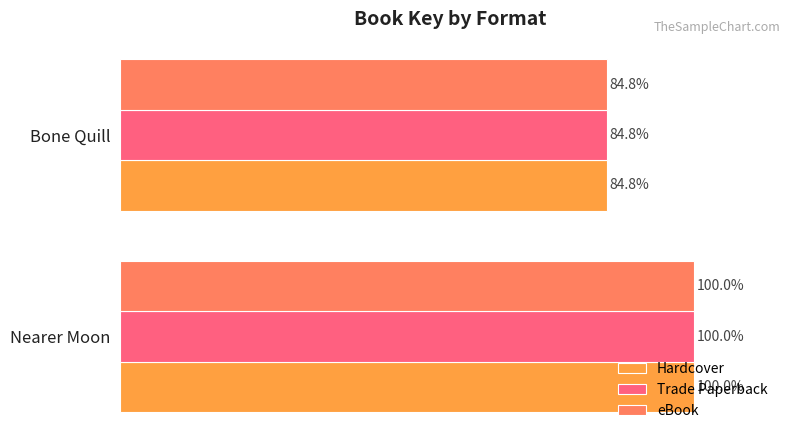

Which label corresponds to the largest value in the chart?

Nearer Moon